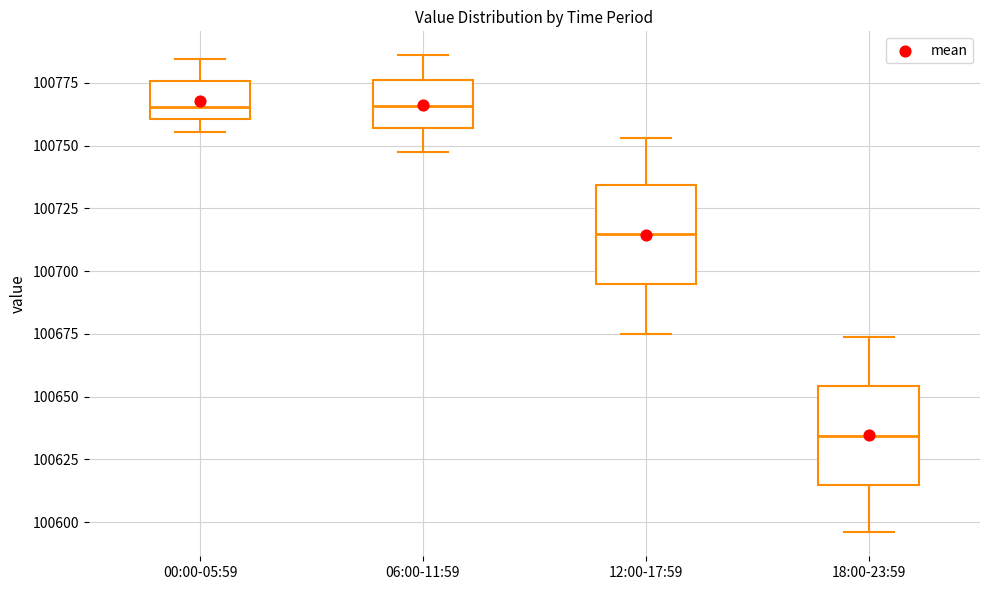

Where does the upper whisker of the box for 00:00-05:59 end on the y-axis? The values are not printed on the chart, so give them approximately, as read against the axis.

100785